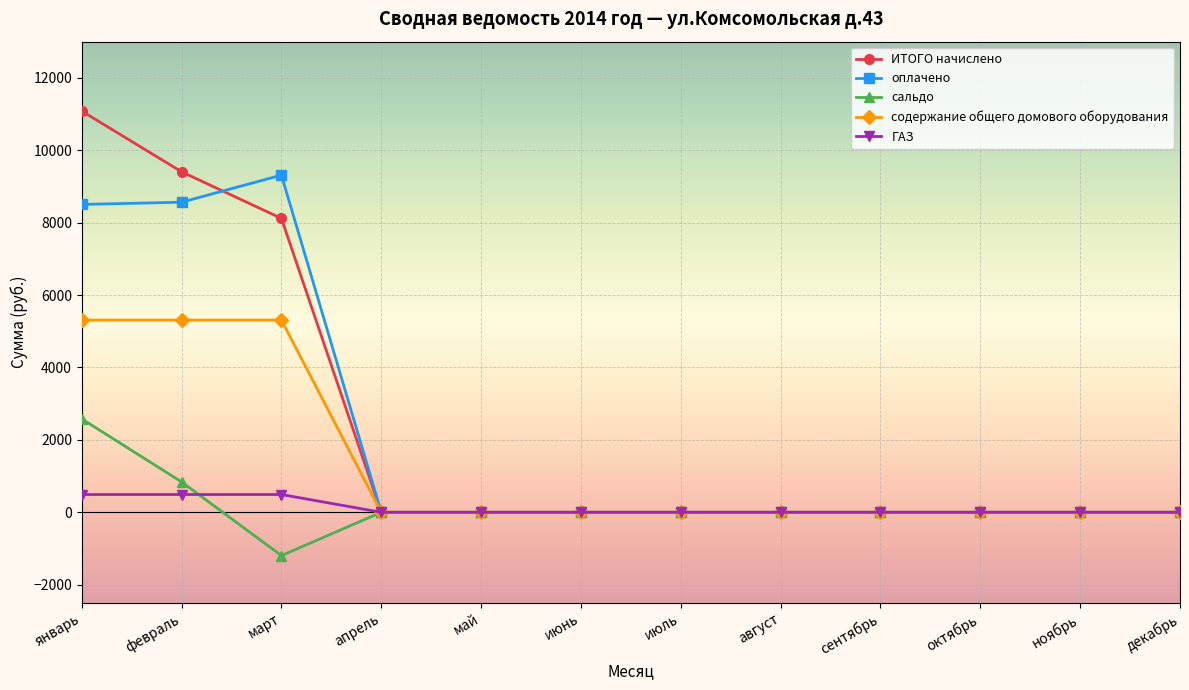

At how many categories does at least one series exceed 10697?

1